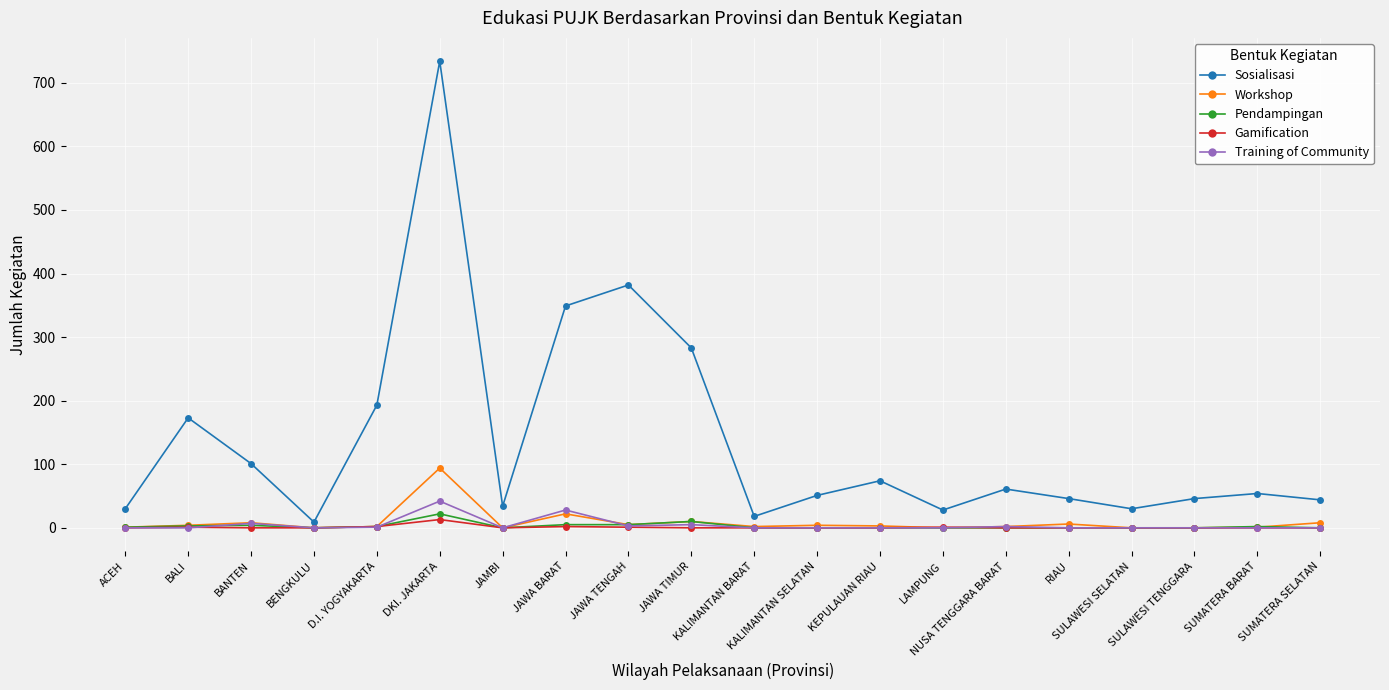

Is the value of Workshop at SUMATERA BARAT greater than the value of Sosialisasi at JAWA TIMUR?

No